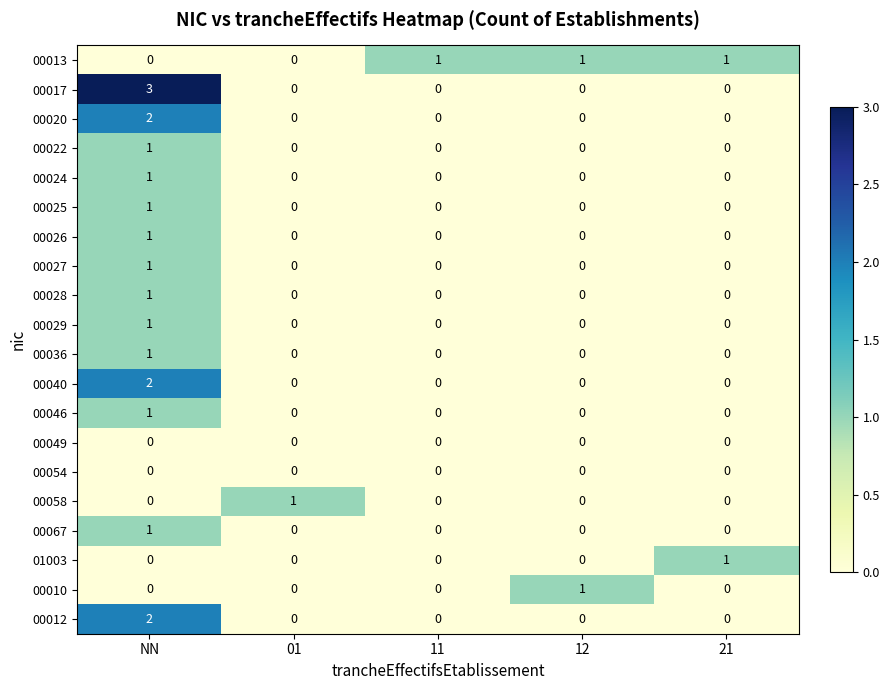

Count the number of categories in the chart.

5